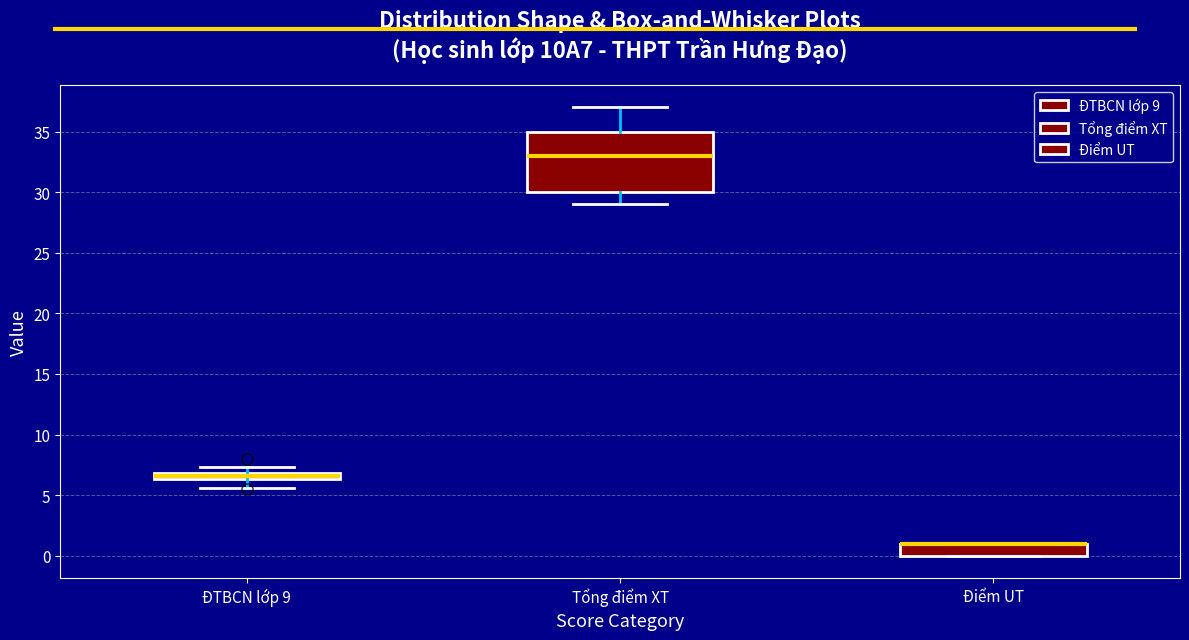

Which box is the tallest, from its lower edge to its upper edge?

Tổng điểm XT